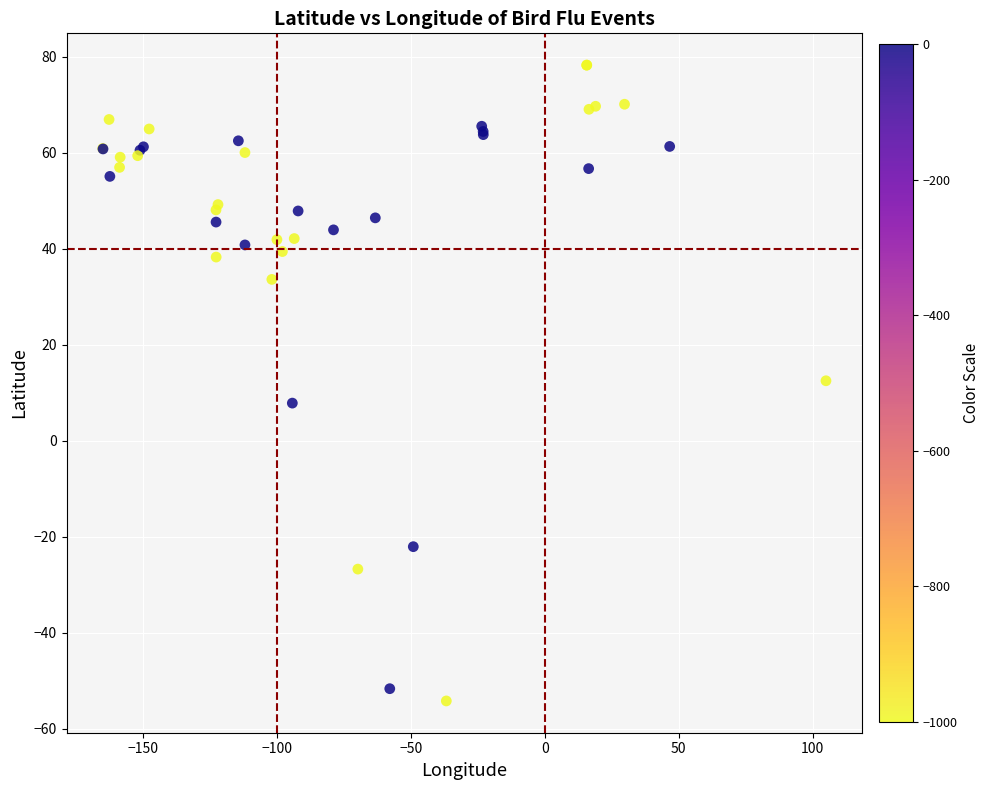

What Y value in the scatter plot is closest to 11?

12.5